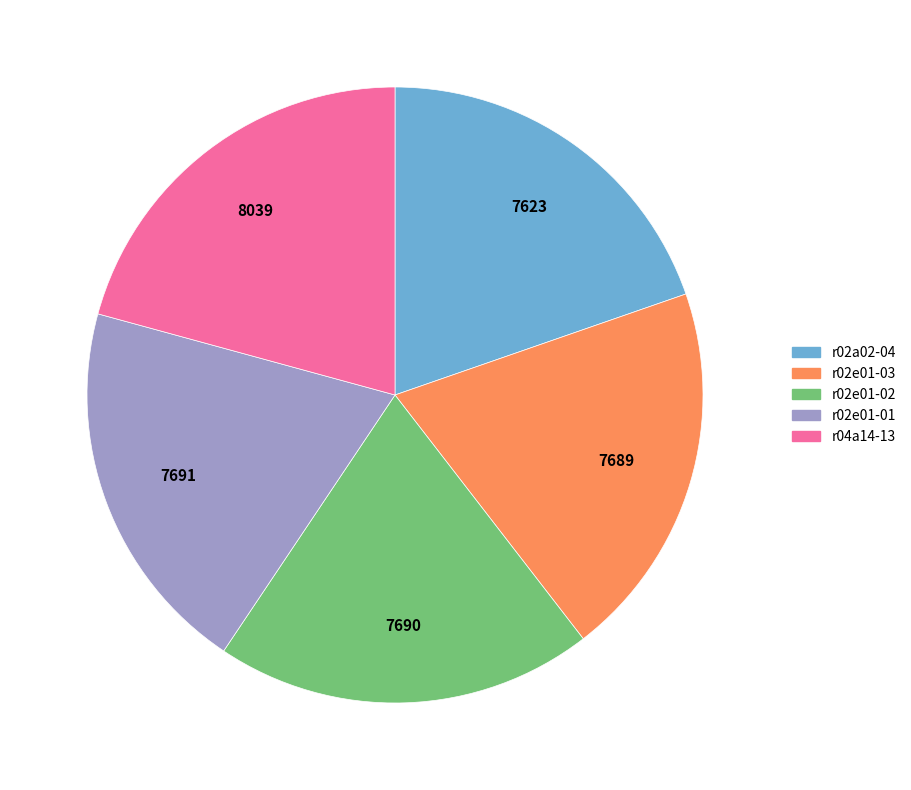

Which category has the biggest portion of the pie?

r04a14-13